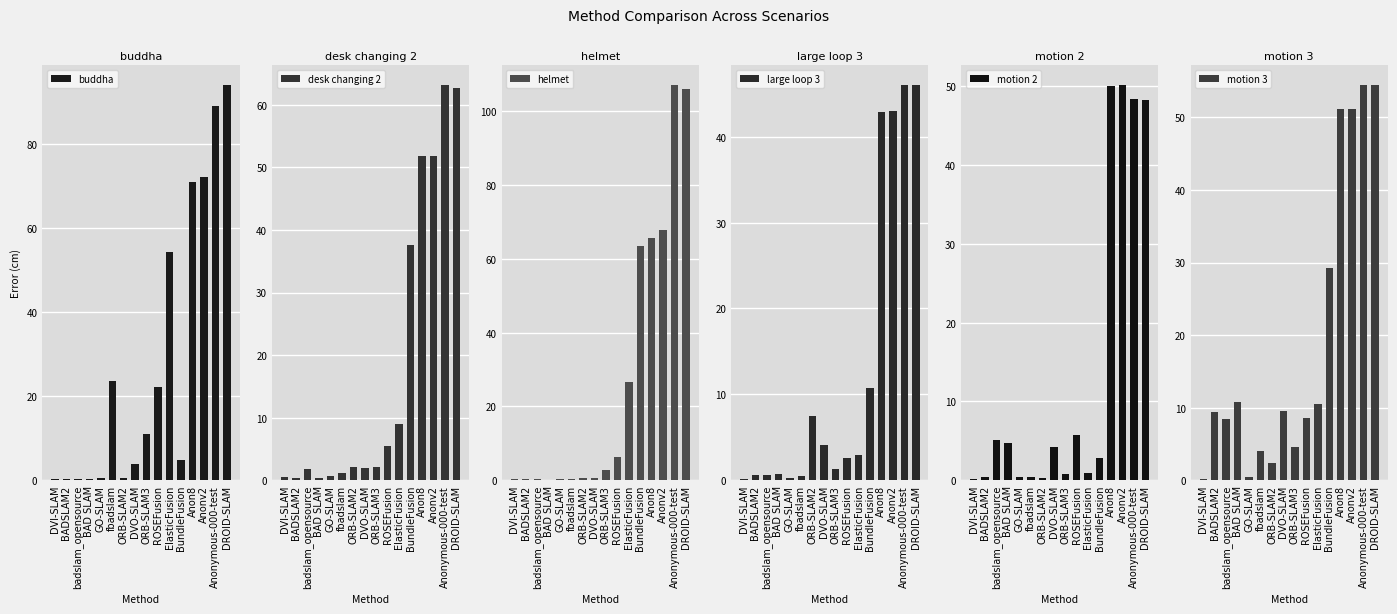

Reading left to right, extract all data points from this chart.

buddha: DVI-SLAM=0.3	BADSLAM2=0.2	badslam_opensource=0.2	BAD SLAM=0.2	GO-SLAM=0.6	fbadslam=23.7	ORB-SLAM2=0.6	DVO-SLAM=3.9	ORB-SLAM3=11.0	ROSEFusion=22.2	ElasticFusion=54.3	BundleFusion=4.9	Anon8=70.9	Anonv2=72.3	Anonymous-000-test=89.0	DROID-SLAM=94.2
desk changing 2: DVI-SLAM=0.5	BADSLAM2=0.3	badslam_opensource=1.8	BAD SLAM=0.4	GO-SLAM=0.7	fbadslam=1.1	ORB-SLAM2=2.0	DVO-SLAM=2.0	ORB-SLAM3=2.1	ROSEFusion=5.5	ElasticFusion=8.9	BundleFusion=37.7	Anon8=51.8	Anonv2=51.9	Anonymous-000-test=63.2	DROID-SLAM=62.8
helmet: DVI-SLAM=0.2	BADSLAM2=0.4	badslam_opensource=0.2	BAD SLAM=0.2	GO-SLAM=0.4	fbadslam=0.3	ORB-SLAM2=0.6	DVO-SLAM=0.6	ORB-SLAM3=2.7	ROSEFusion=6.3	ElasticFusion=26.8	BundleFusion=63.4	Anon8=65.5	Anonv2=67.7	Anonymous-000-test=107.2	DROID-SLAM=106.0
large loop 3: DVI-SLAM=0.2	BADSLAM2=0.6	badslam_opensource=0.7	BAD SLAM=0.8	GO-SLAM=0.2	fbadslam=0.5	ORB-SLAM2=7.5	DVO-SLAM=4.1	ORB-SLAM3=1.3	ROSEFusion=2.6	ElasticFusion=3.0	BundleFusion=10.7	Anon8=42.9	Anonv2=43.0	Anonymous-000-test=46.0	DROID-SLAM=46.1
motion 2: DVI-SLAM=0.2	BADSLAM2=0.5	badslam_opensource=5.0	BAD SLAM=4.7	GO-SLAM=0.5	fbadslam=0.3	ORB-SLAM2=0.3	DVO-SLAM=4.2	ORB-SLAM3=0.8	ROSEFusion=5.8	ElasticFusion=1.0	BundleFusion=2.8	Anon8=50.0	Anonv2=50.2	Anonymous-000-test=48.4	DROID-SLAM=48.2
motion 3: DVI-SLAM=0.1	BADSLAM2=9.4	badslam_opensource=8.5	BAD SLAM=10.7	GO-SLAM=0.5	fbadslam=4.0	ORB-SLAM2=2.3	DVO-SLAM=9.5	ORB-SLAM3=4.5	ROSEFusion=8.6	ElasticFusion=10.5	BundleFusion=29.2	Anon8=51.1	Anonv2=51.1	Anonymous-000-test=54.5	DROID-SLAM=54.4